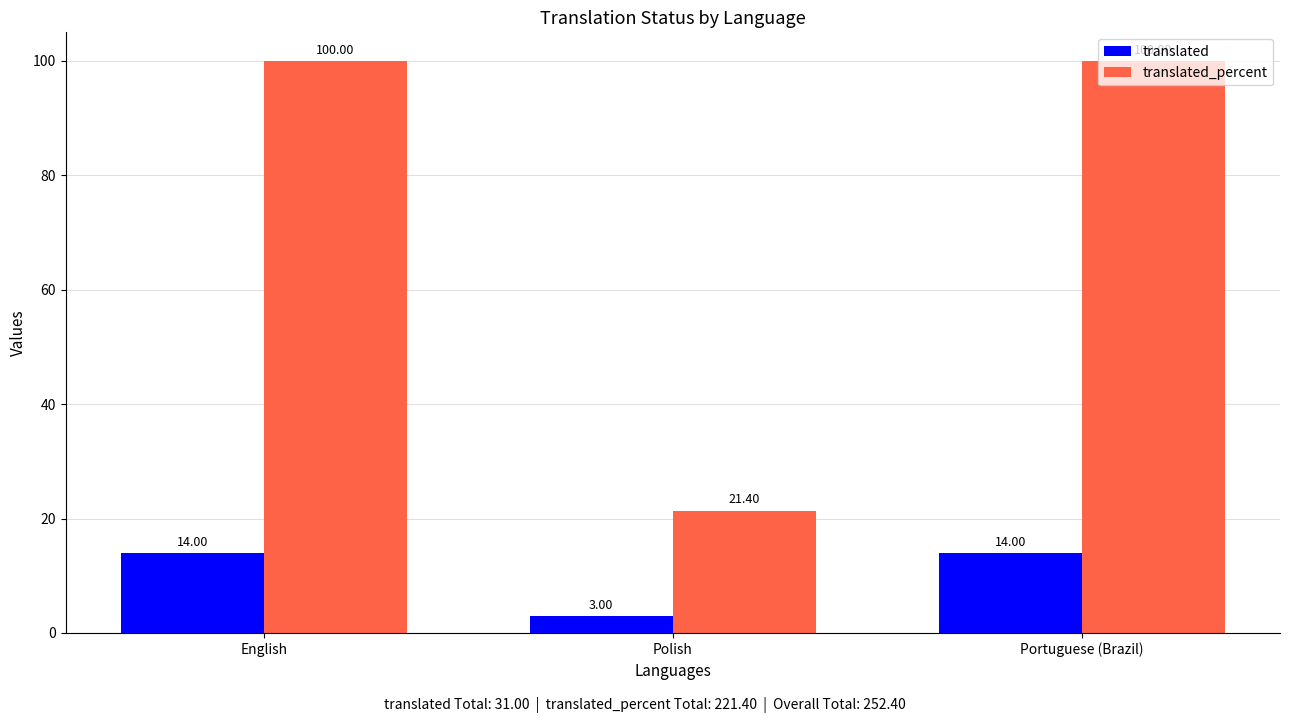

The translated_percent series shows 100.0 at English. True or false?

True